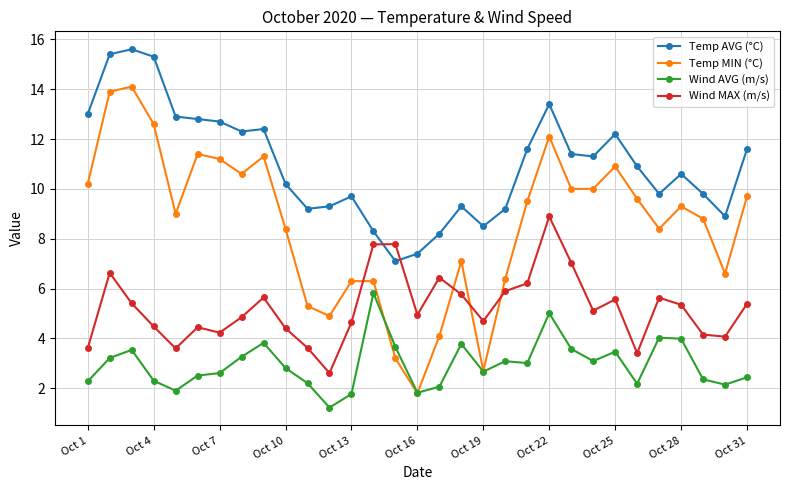

Rank the series by their maximum value, from lowest to highest.

Wind AVG (m/s), Wind MAX (m/s), Temp MIN (°C), Temp AVG (°C)